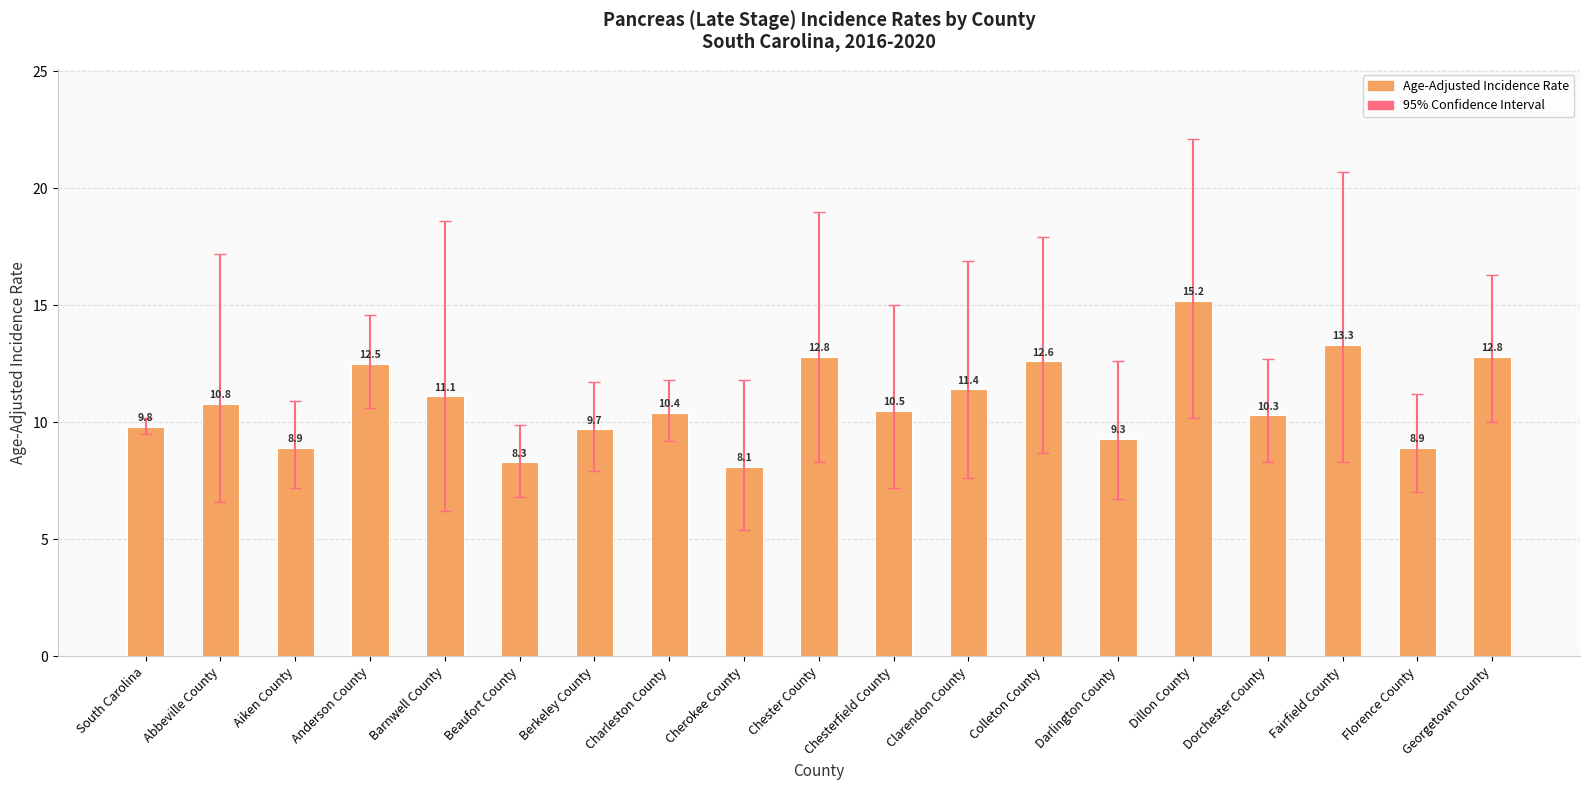

What is the average value?

10.9